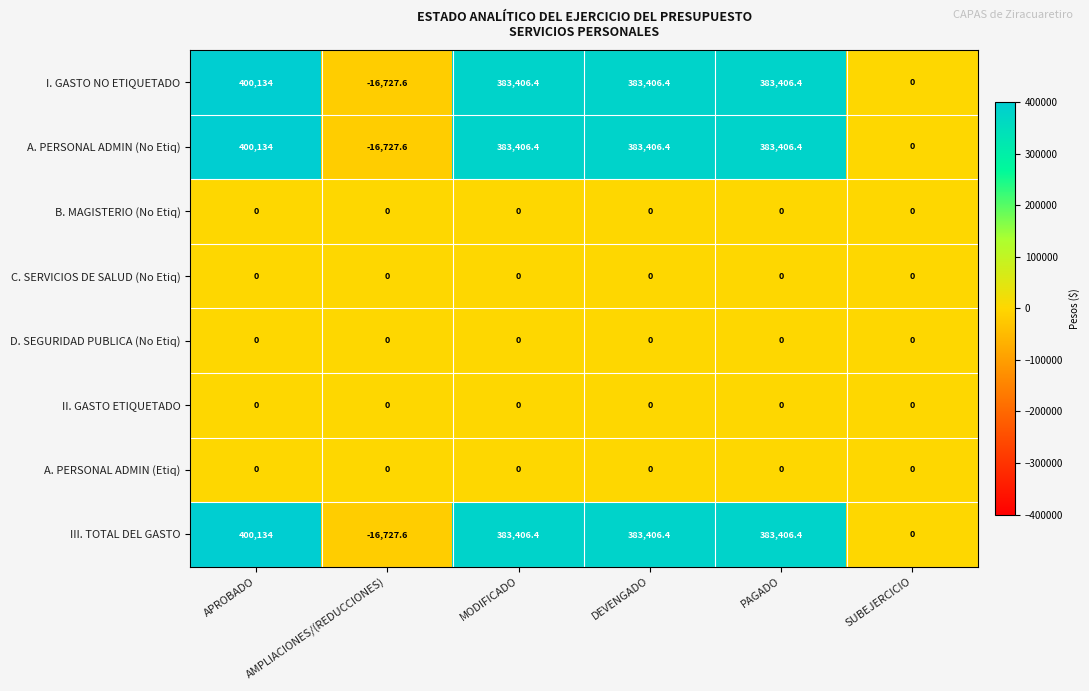

Read the III. TOTAL DEL GASTO value at MODIFICADO.

383406.4